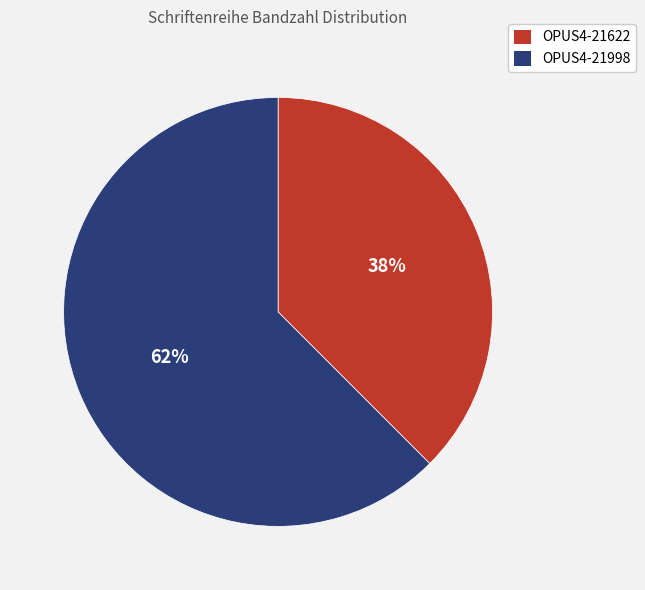

To the nearest percent, what is the combined percentage of OPUS4-21622 and OPUS4-21998?

100%